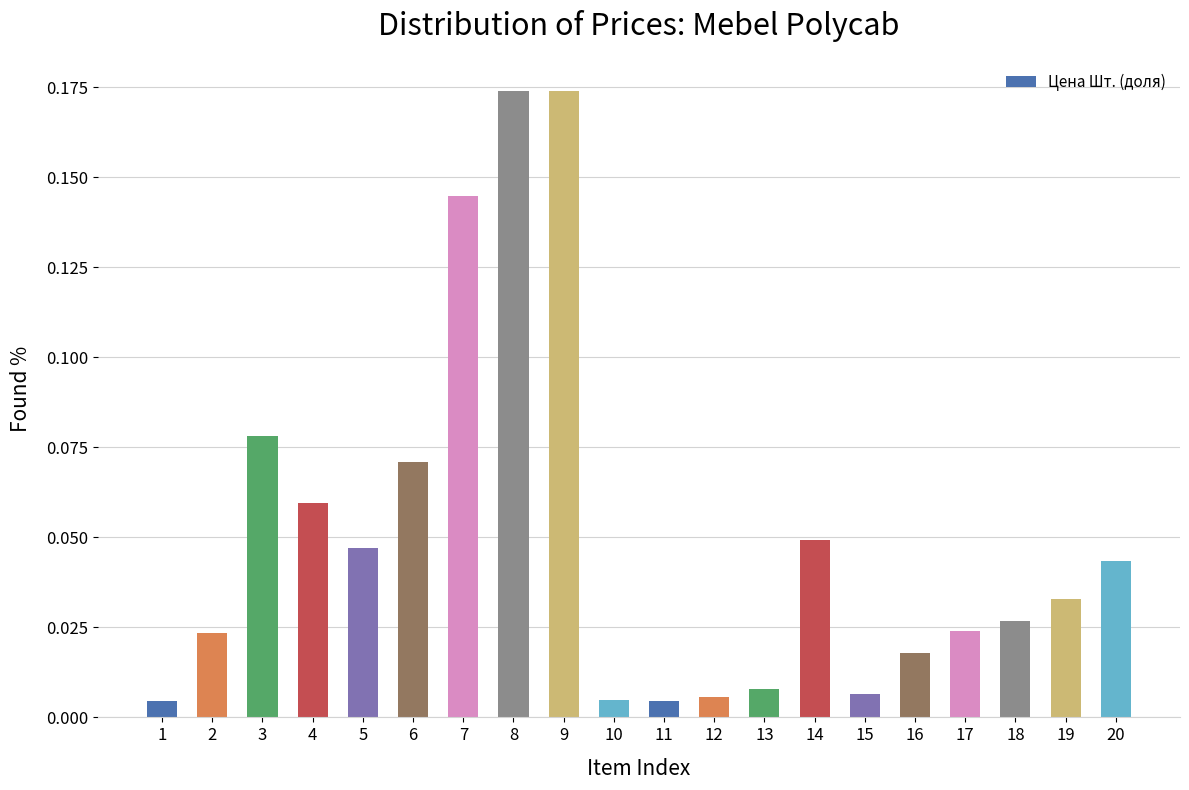

Which has a higher value, 18 or 1?

18